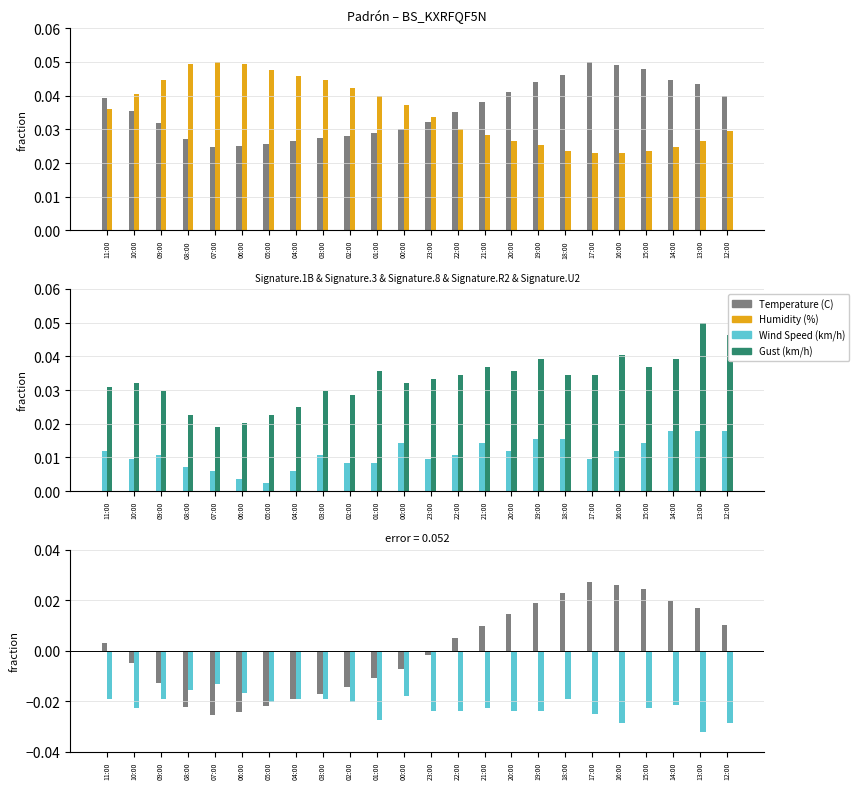

Reading left to right, extract all data points from this chart.

Temperature (C): 11:00=0.0	10:00=0.0	09:00=0.0	08:00=0.0	07:00=0.0	06:00=0.0	05:00=0.0	04:00=0.0	03:00=0.0	02:00=0.0	01:00=0.0	00:00=0.0	23:00=0.0	22:00=0.0	21:00=0.0	20:00=0.0	19:00=0.0	18:00=0.0	17:00=0.1	16:00=0.0	15:00=0.0	14:00=0.0	13:00=0.0	12:00=0.0
Humidity (%): 11:00=0.0	10:00=0.0	09:00=0.0	08:00=0.0	07:00=0.1	06:00=0.0	05:00=0.0	04:00=0.0	03:00=0.0	02:00=0.0	01:00=0.0	00:00=0.0	23:00=0.0	22:00=0.0	21:00=0.0	20:00=0.0	19:00=0.0	18:00=0.0	17:00=0.0	16:00=0.0	15:00=0.0	14:00=0.0	13:00=0.0	12:00=0.0
Wind Speed (km/h): 11:00=0.0	10:00=0.0	09:00=0.0	08:00=0.0	07:00=0.0	06:00=0.0	05:00=0.0	04:00=0.0	03:00=0.0	02:00=0.0	01:00=0.0	00:00=0.0	23:00=0.0	22:00=0.0	21:00=0.0	20:00=0.0	19:00=0.0	18:00=0.0	17:00=0.0	16:00=0.0	15:00=0.0	14:00=0.0	13:00=0.0	12:00=0.0
Gust (km/h): 11:00=0.0	10:00=0.0	09:00=0.0	08:00=0.0	07:00=0.0	06:00=0.0	05:00=0.0	04:00=0.0	03:00=0.0	02:00=0.0	01:00=0.0	00:00=0.0	23:00=0.0	22:00=0.0	21:00=0.0	20:00=0.0	19:00=0.0	18:00=0.0	17:00=0.0	16:00=0.0	15:00=0.0	14:00=0.0	13:00=0.1	12:00=0.0
Temp-Humidity diff: 11:00=0.0	10:00=-0.0	09:00=-0.0	08:00=-0.0	07:00=-0.0	06:00=-0.0	05:00=-0.0	04:00=-0.0	03:00=-0.0	02:00=-0.0	01:00=-0.0	00:00=-0.0	23:00=-0.0	22:00=0.0	21:00=0.0	20:00=0.0	19:00=0.0	18:00=0.0	17:00=0.0	16:00=0.0	15:00=0.0	14:00=0.0	13:00=0.0	12:00=0.0
Wind-Gust diff: 11:00=-0.0	10:00=-0.0	09:00=-0.0	08:00=-0.0	07:00=-0.0	06:00=-0.0	05:00=-0.0	04:00=-0.0	03:00=-0.0	02:00=-0.0	01:00=-0.0	00:00=-0.0	23:00=-0.0	22:00=-0.0	21:00=-0.0	20:00=-0.0	19:00=-0.0	18:00=-0.0	17:00=-0.0	16:00=-0.0	15:00=-0.0	14:00=-0.0	13:00=-0.0	12:00=-0.0